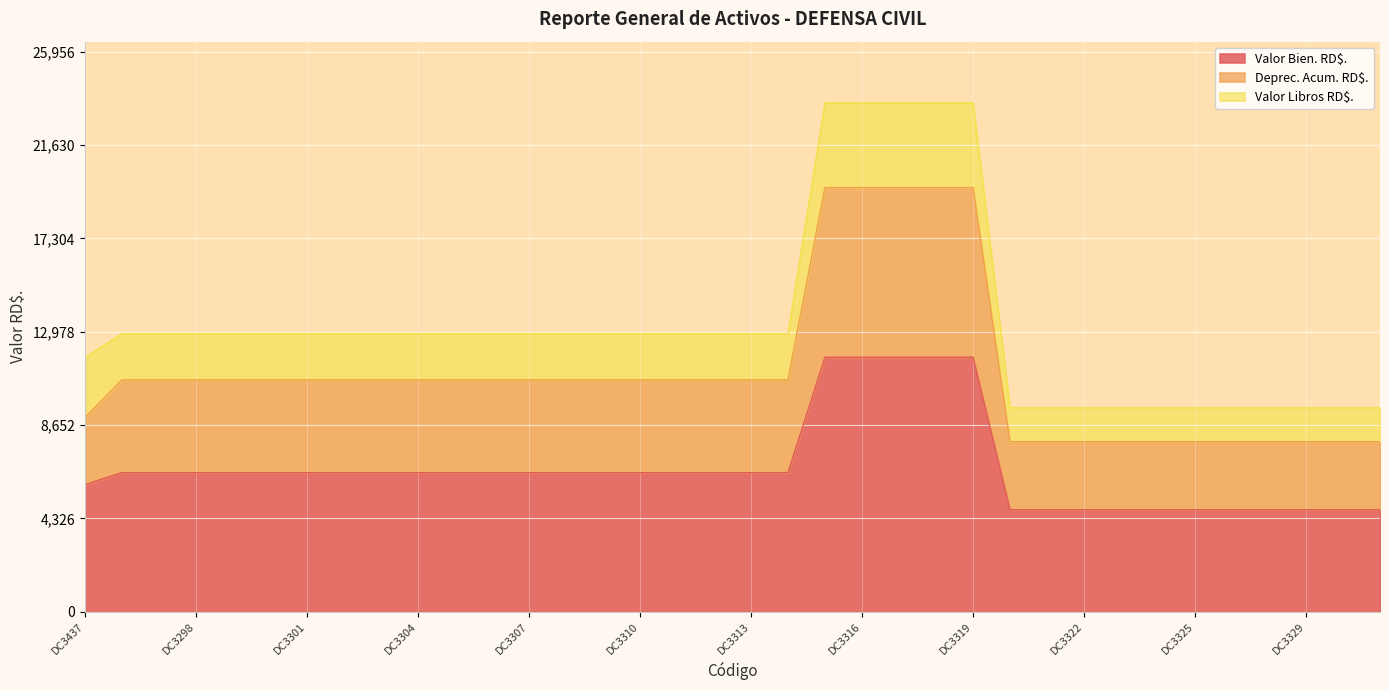

True or false: Valor Bien. RD$. has a value of 9824.0 at DC3308.

False